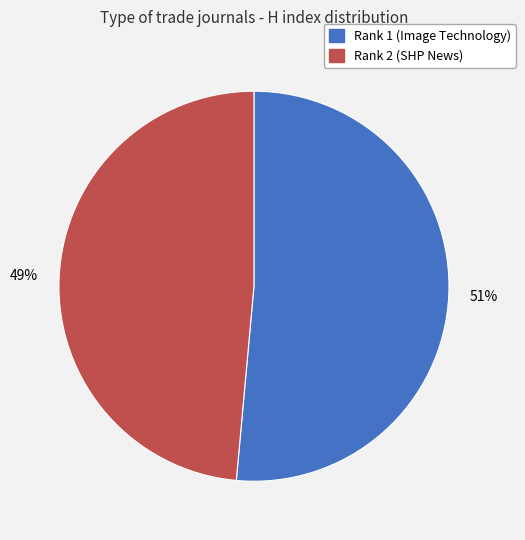

How many slices are in this pie chart?

2